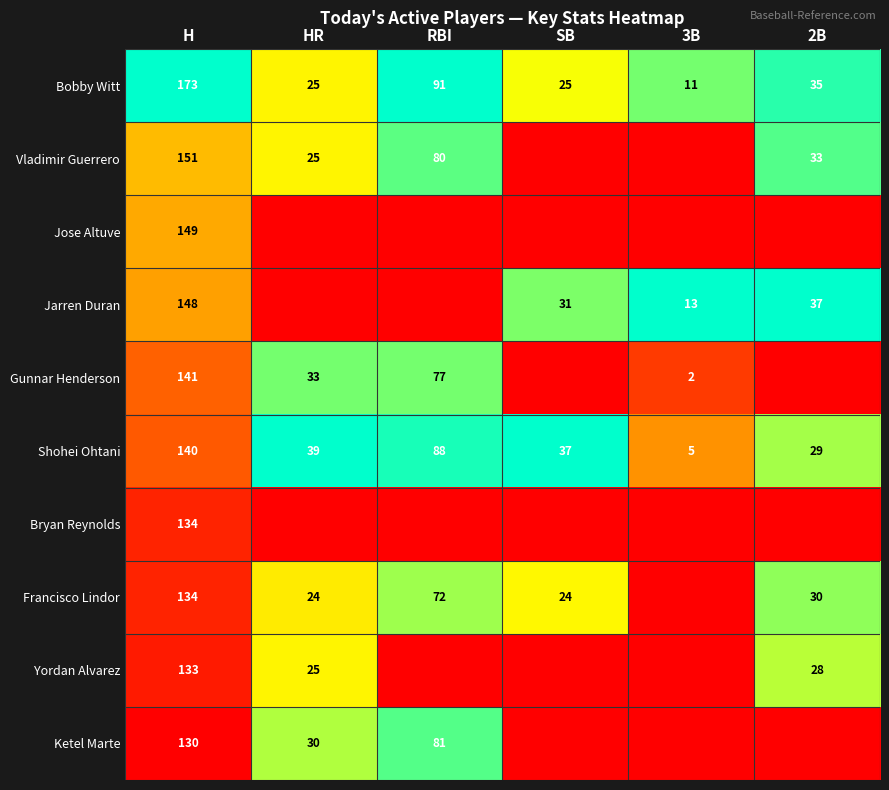

What is the difference between the Shohei Ohtani values at 3B and HR?

34